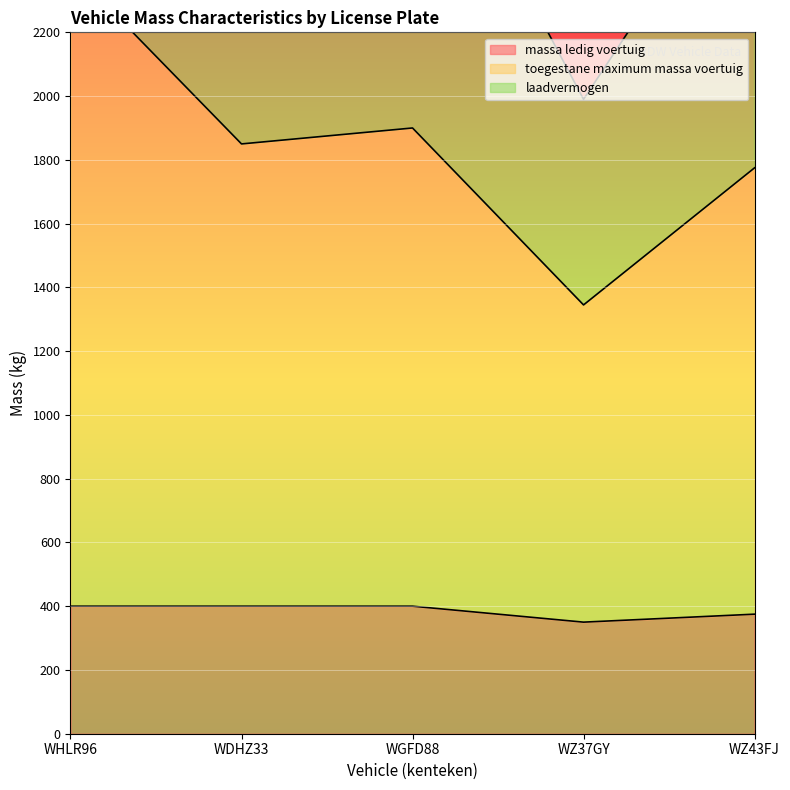

Which series has the largest range (max minus min)?

toegestane_maximum_massa_voertuig